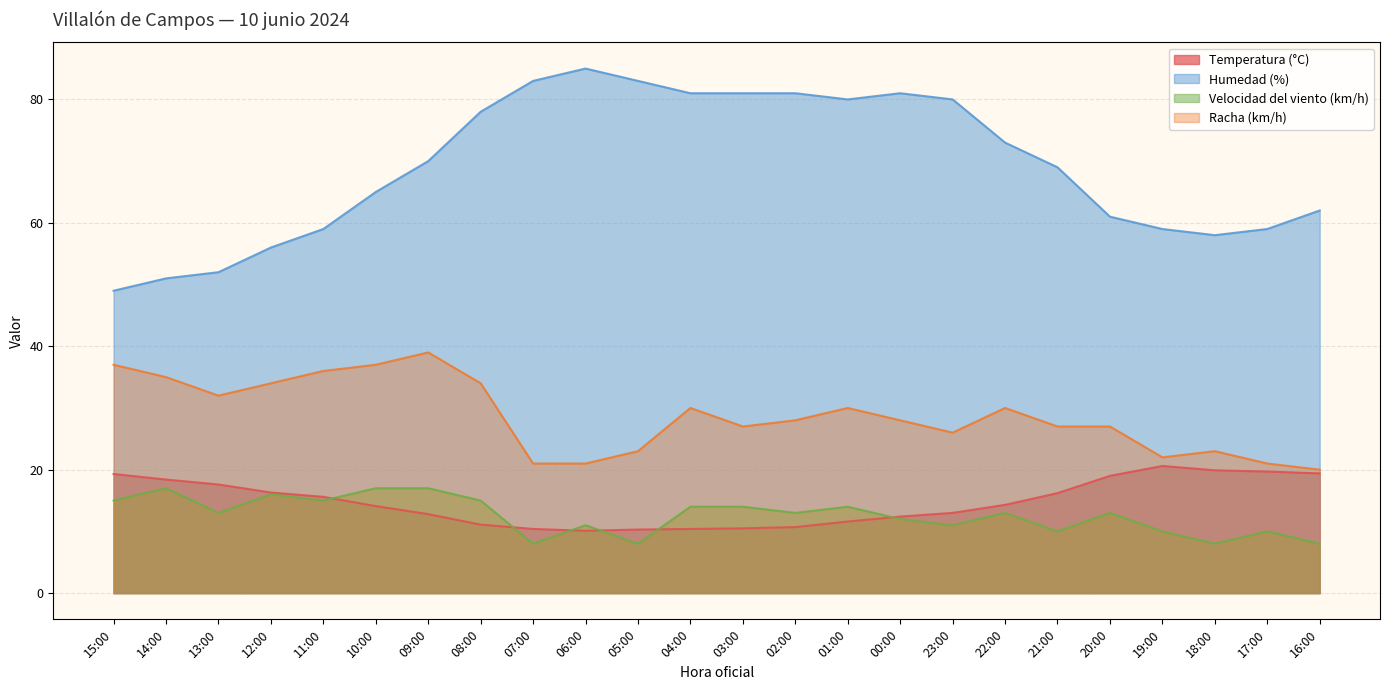

Does the chart have visible grid lines?

Yes